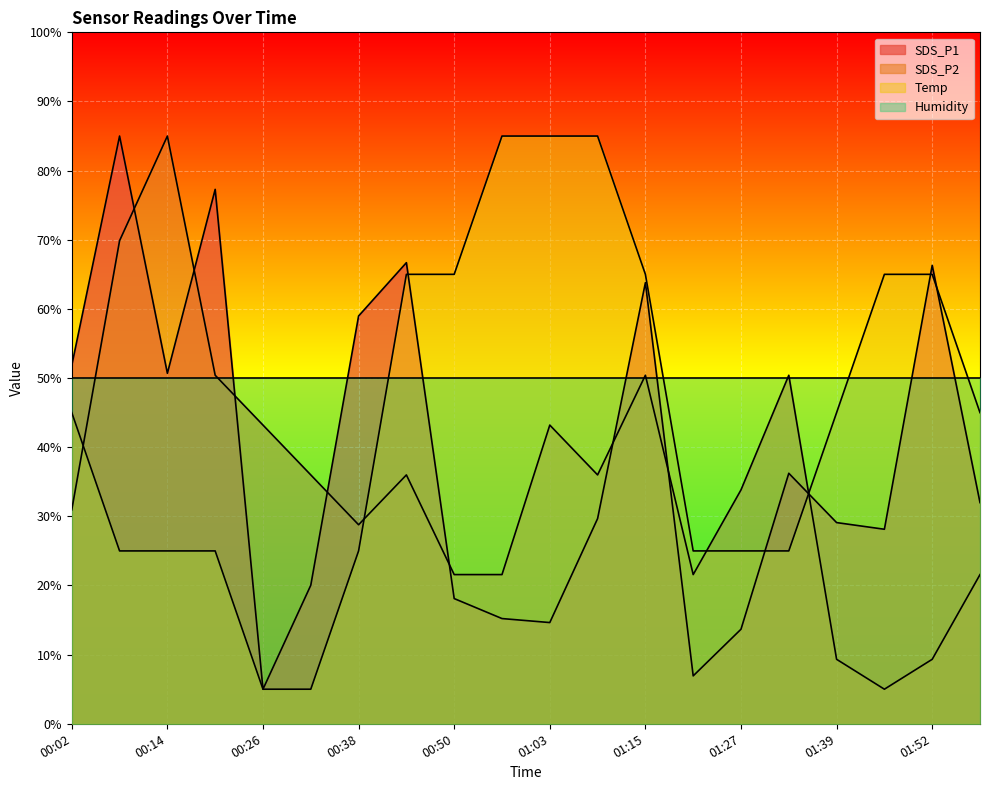

What is the total value across all series at 01:39?

133.4